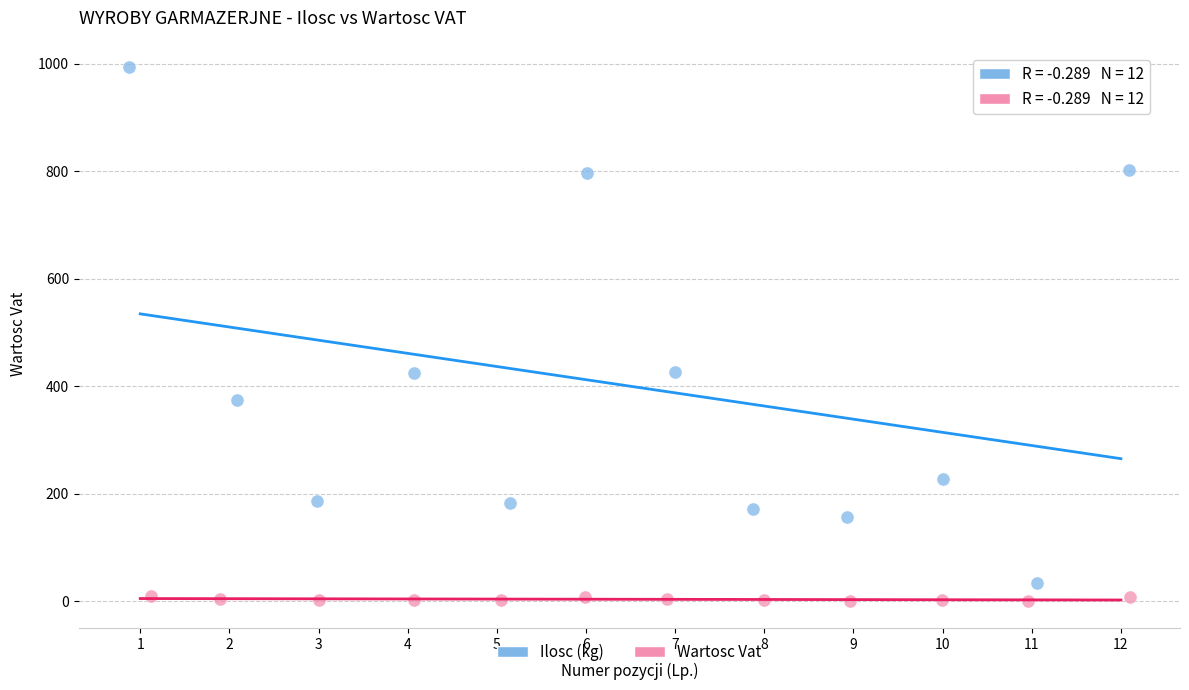

Which series has the widest spread of Y values?

Ilosc (kg)